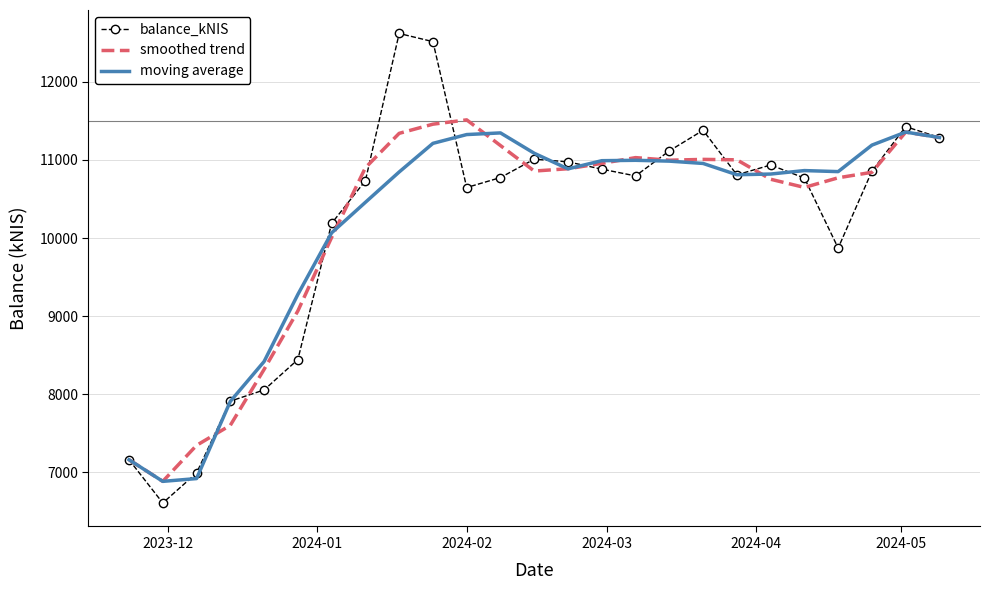

What is the maximum value shown in the chart?

12619.6